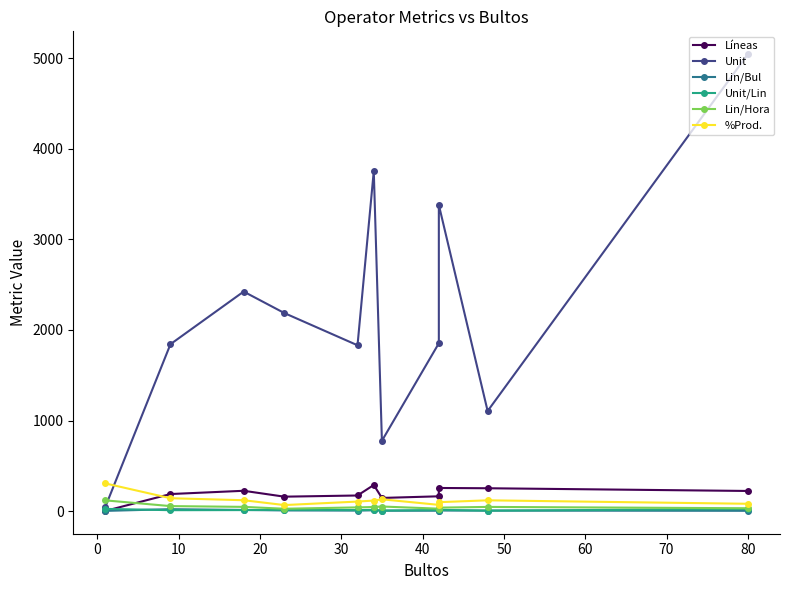

What is the difference between the maximum and minimum values in the Lin/Hora series?

92.4